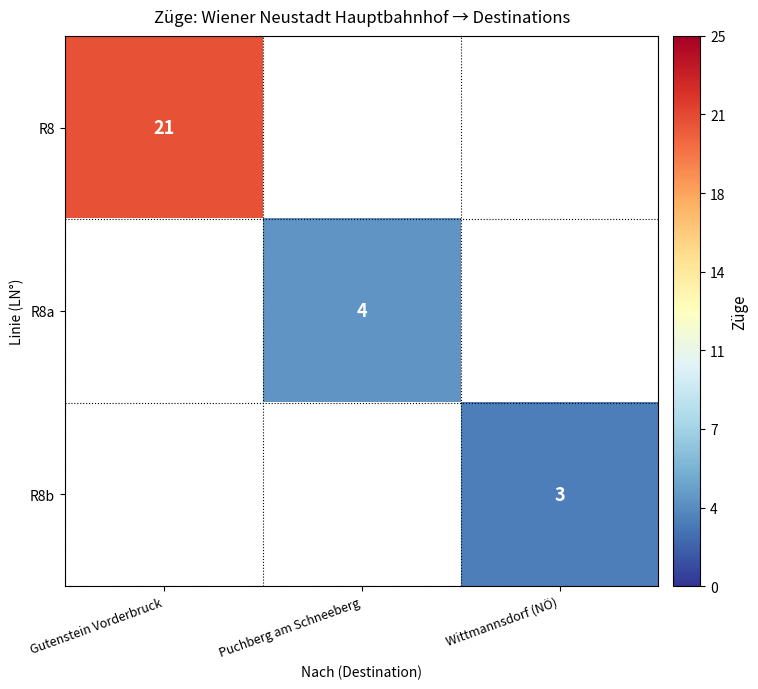

What is the maximum value shown in the chart?

21.0